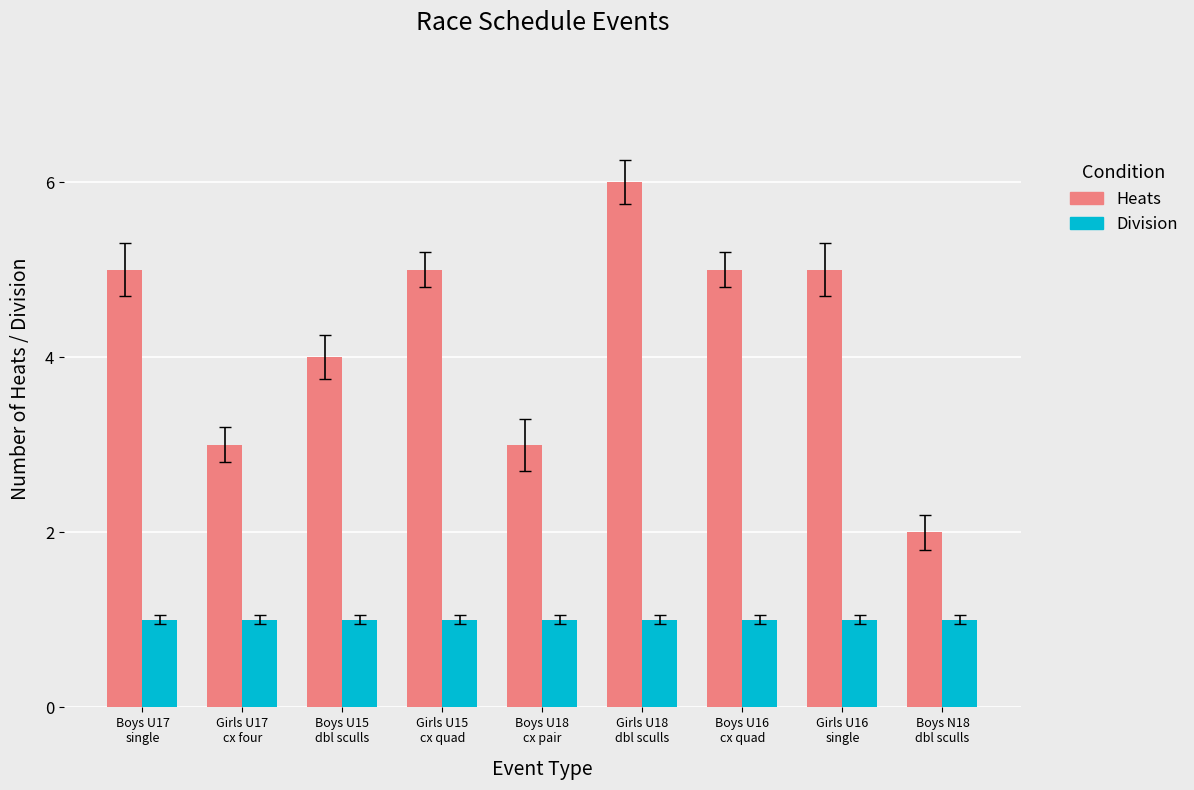

What is the average value of the Division series?

1